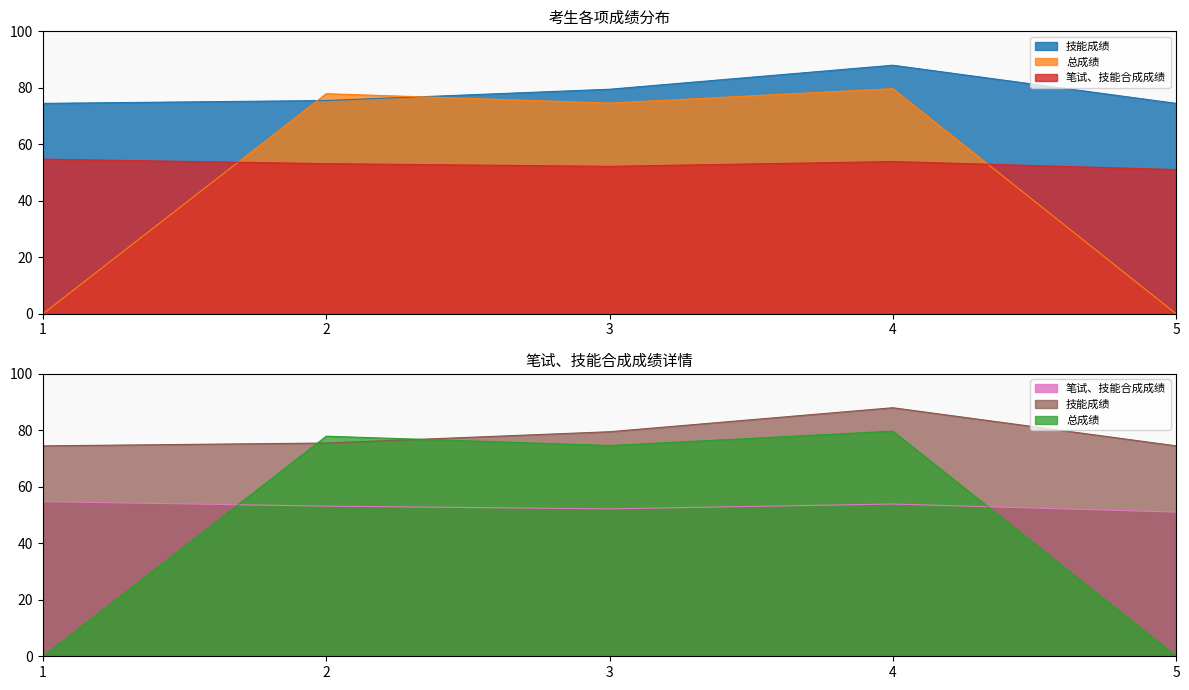

Is the value of 总成绩 at 3 greater than the value of 技能成绩 at 2?

No